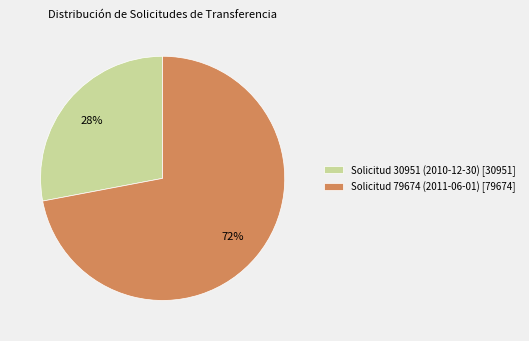

Is it true that Solicitud 79674 (2011-06-01) is 72% of the pie?

True